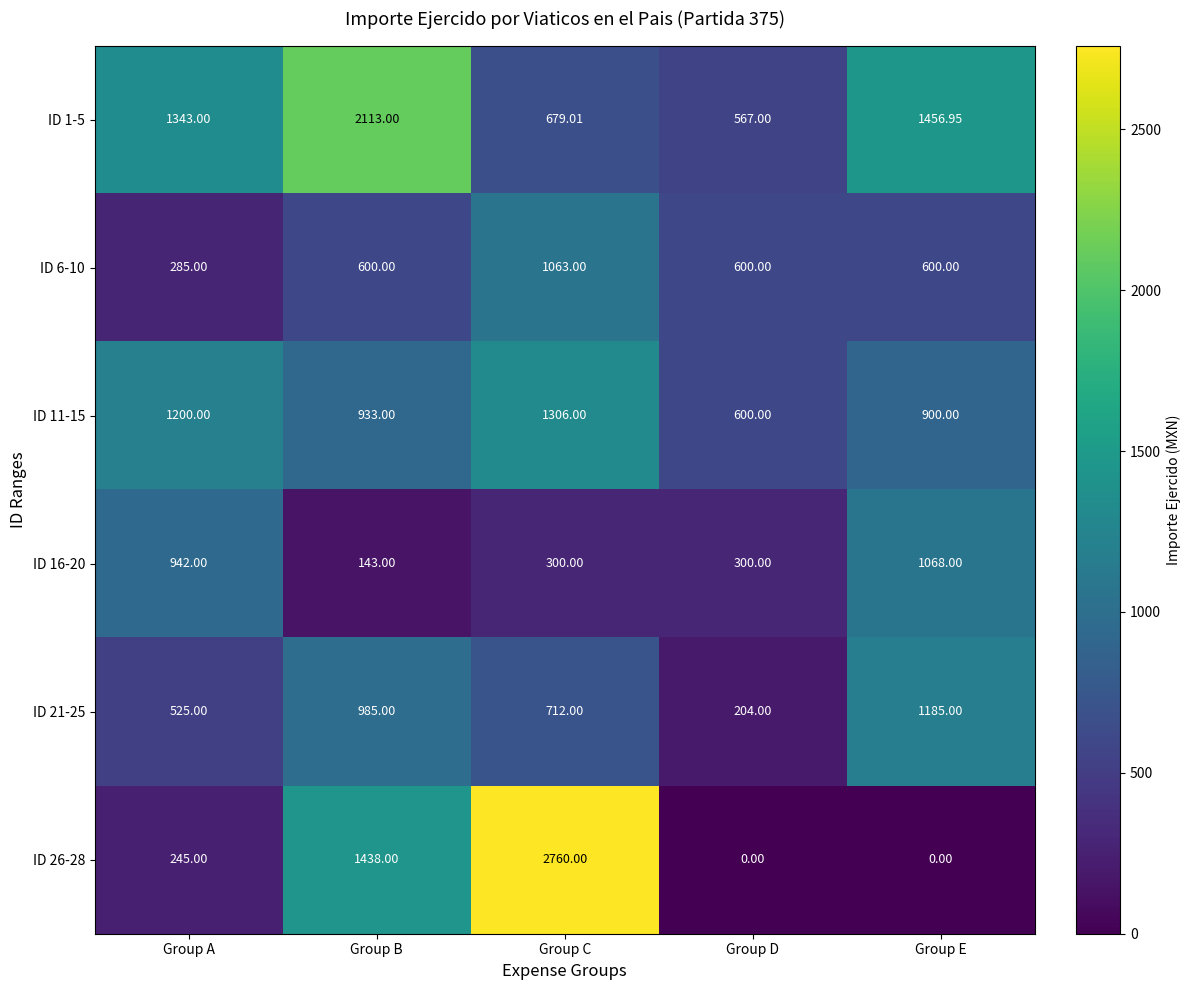

Which label corresponds to the largest value in the chart?

Group C